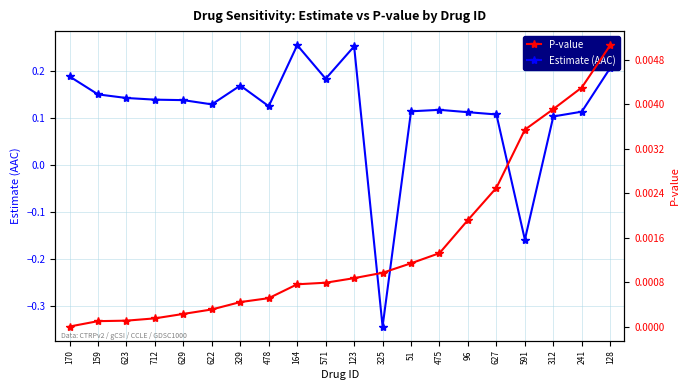

Rank the categories by Estimate (AAC) value from highest to lowest.

164, 123, 128, 170, 571, 329, 159, 623, 712, 629, 622, 478, 475, 51, 241, 96, 627, 312, 591, 325